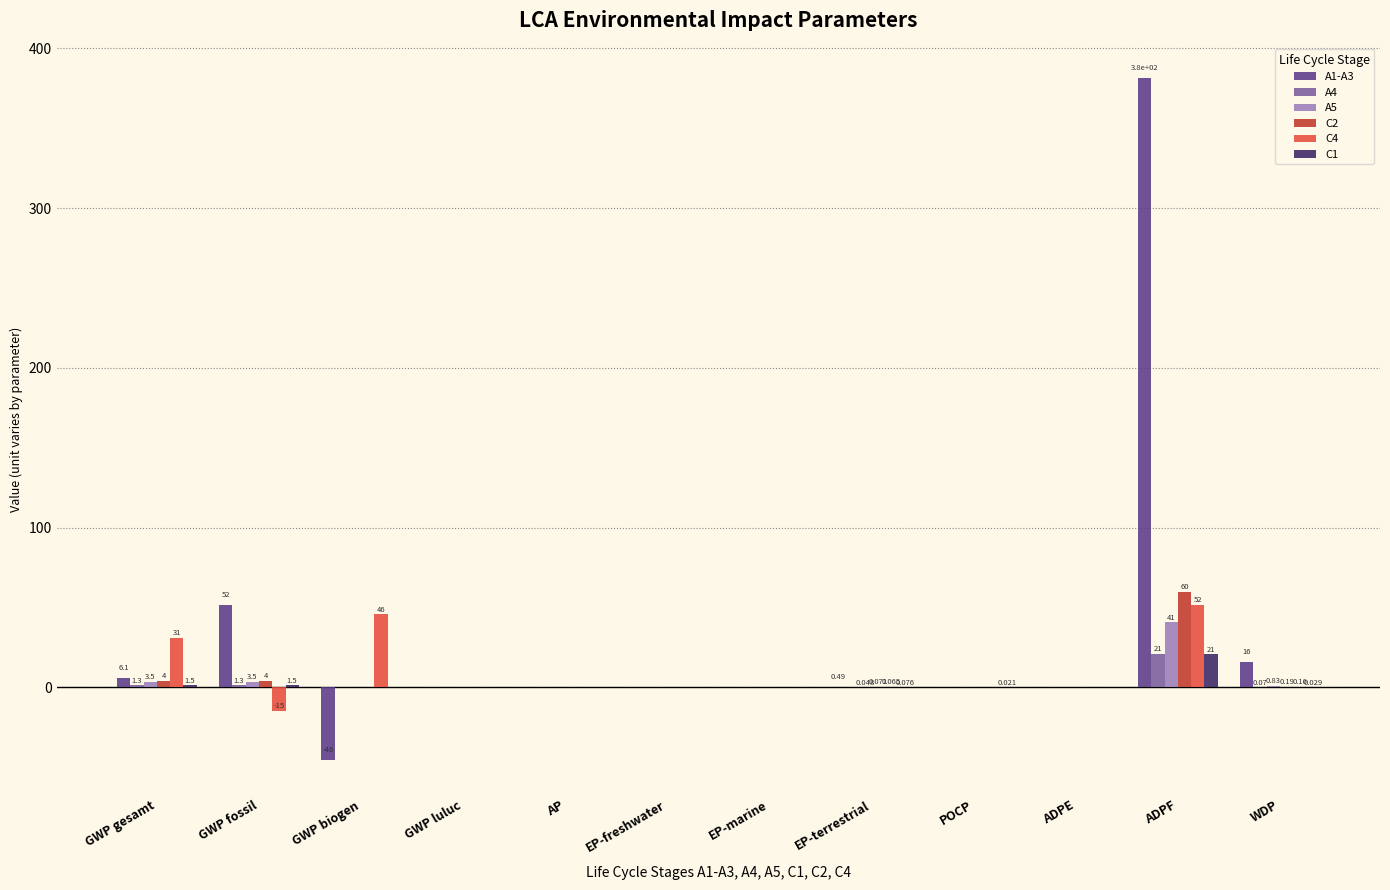

What is the greatest value displayed?

381.5